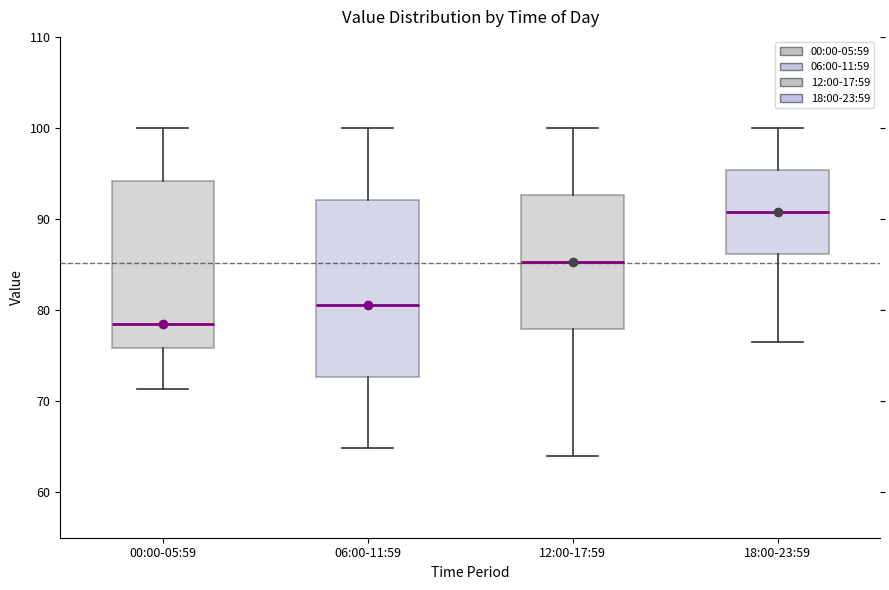

Where does the lower whisker of the box for 06:00-11:59 end on the y-axis? The values are not printed on the chart, so give them approximately, as read against the axis.

65